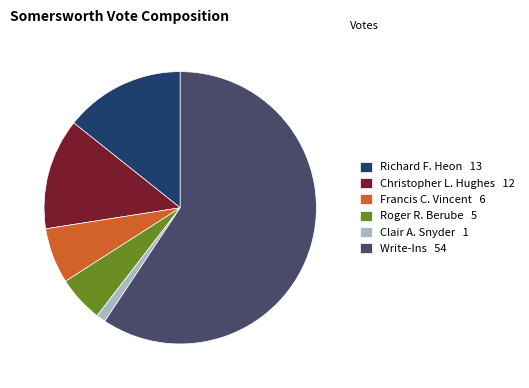

True or false: Roger R. Berube 5 accounts for 5% of the total.

True